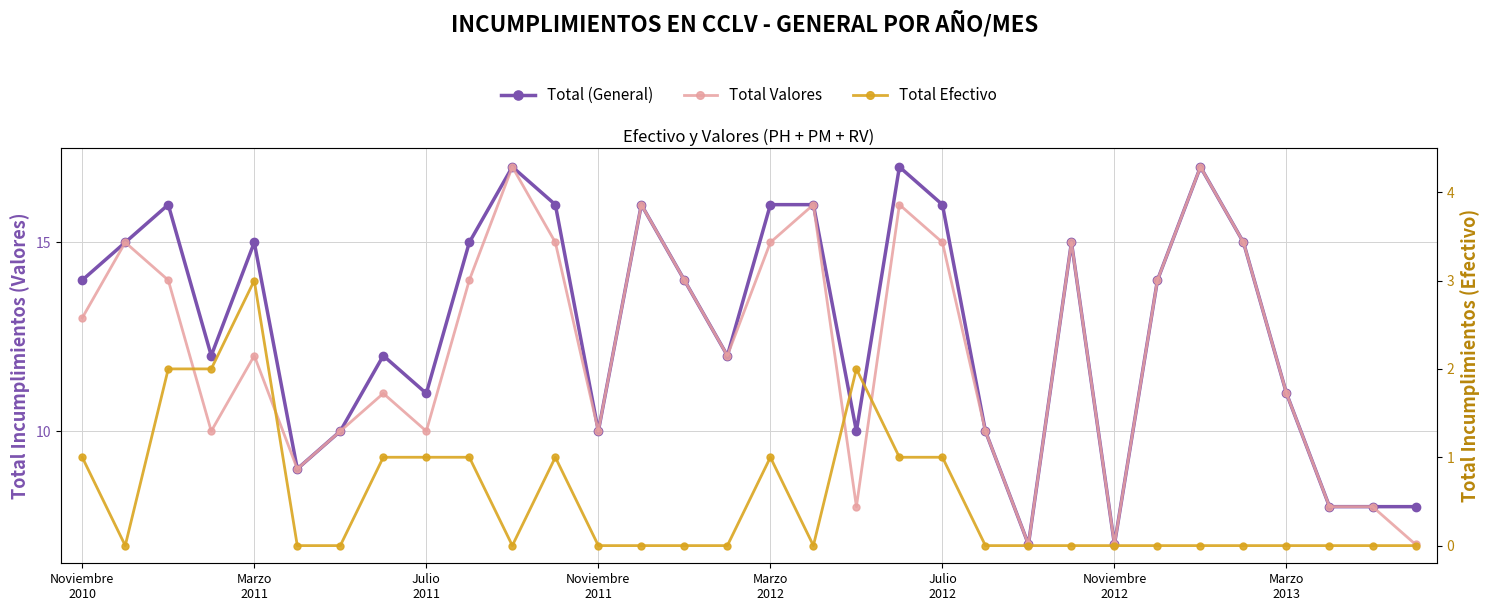

Reading right to left, extract all data points from this chart.

Total (General): 8	8	8	11	15	17	14	7	15	7	10	16	17	10	16	16	12	14	16	10	16	17	15	11	12	10	9	15	12	16	15	14
Total Valores: 7	8	8	11	15	17	14	7	15	7	10	15	16	8	16	15	12	14	16	10	15	17	14	10	11	10	9	12	10	14	15	13
Total Efectivo: 0	0	0	0	0	0	0	0	0	0	0	1	1	2	0	1	0	0	0	0	1	0	1	1	1	0	0	3	2	2	0	1